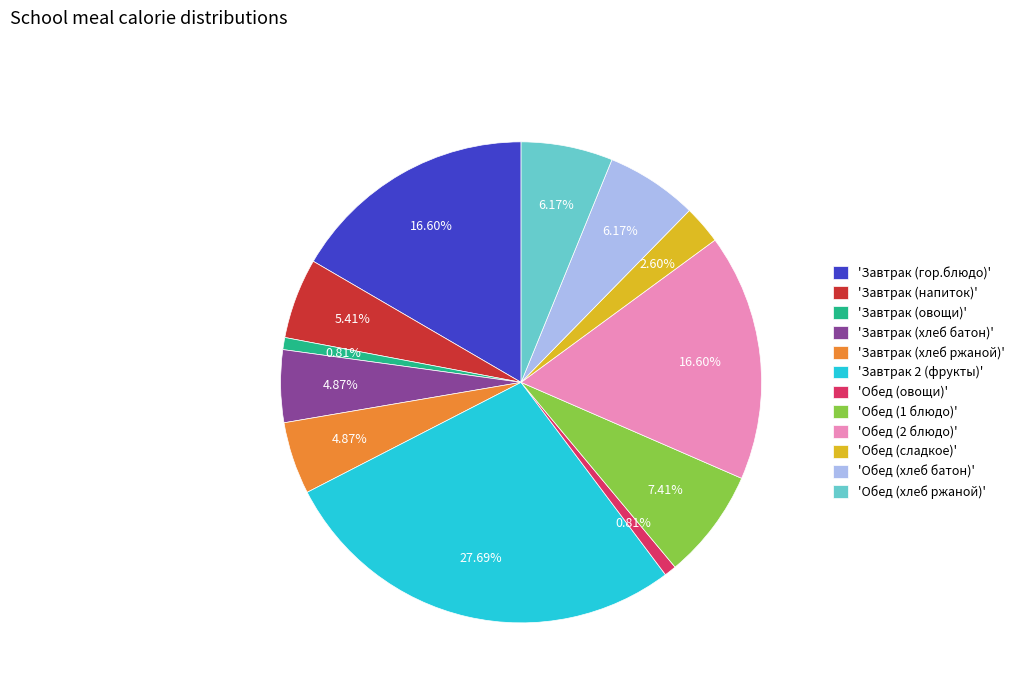

What is the ratio of the value at 'Обед (1 блюдо)' to the value at 'Завтрак (овощи)'?

9.1